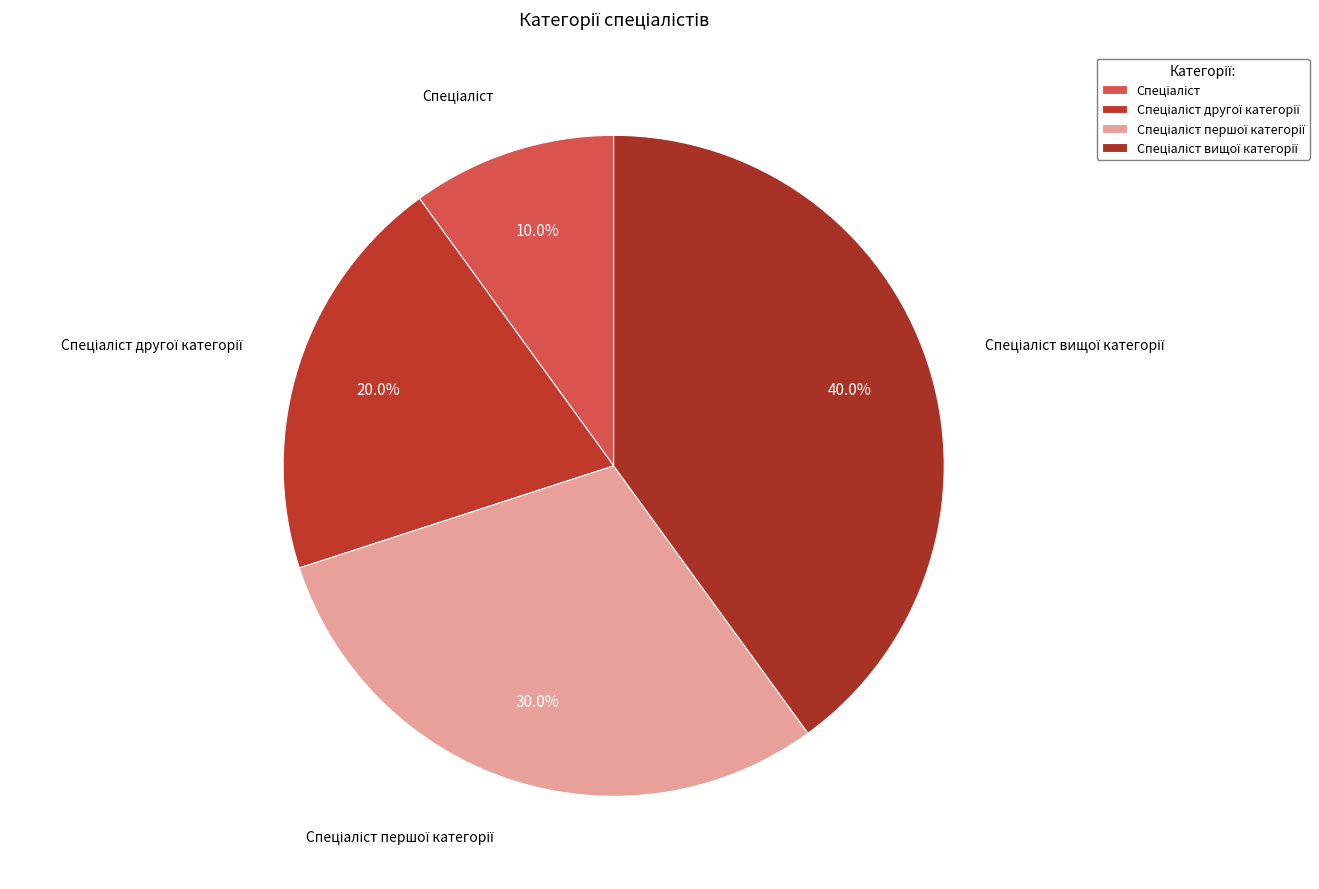

Is there a majority slice in this chart?

No